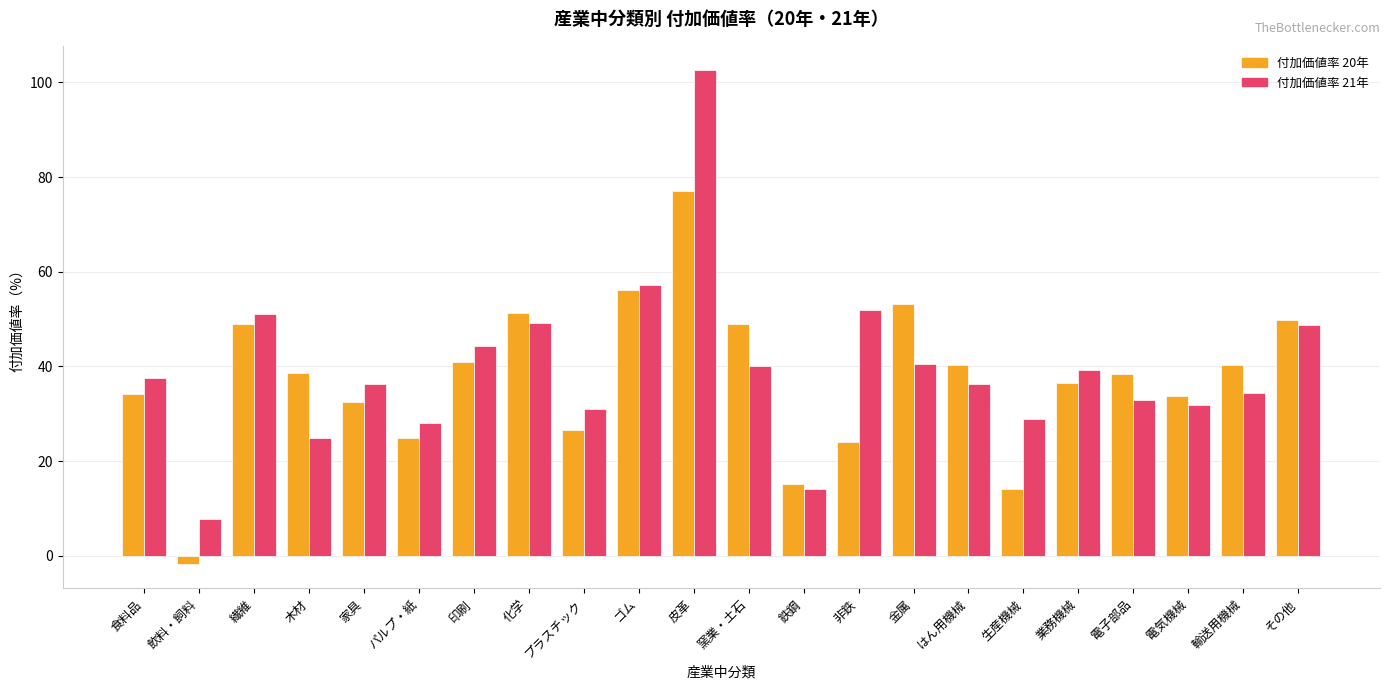

What is the spread (max minus min) of values at 電子部品?

5.4